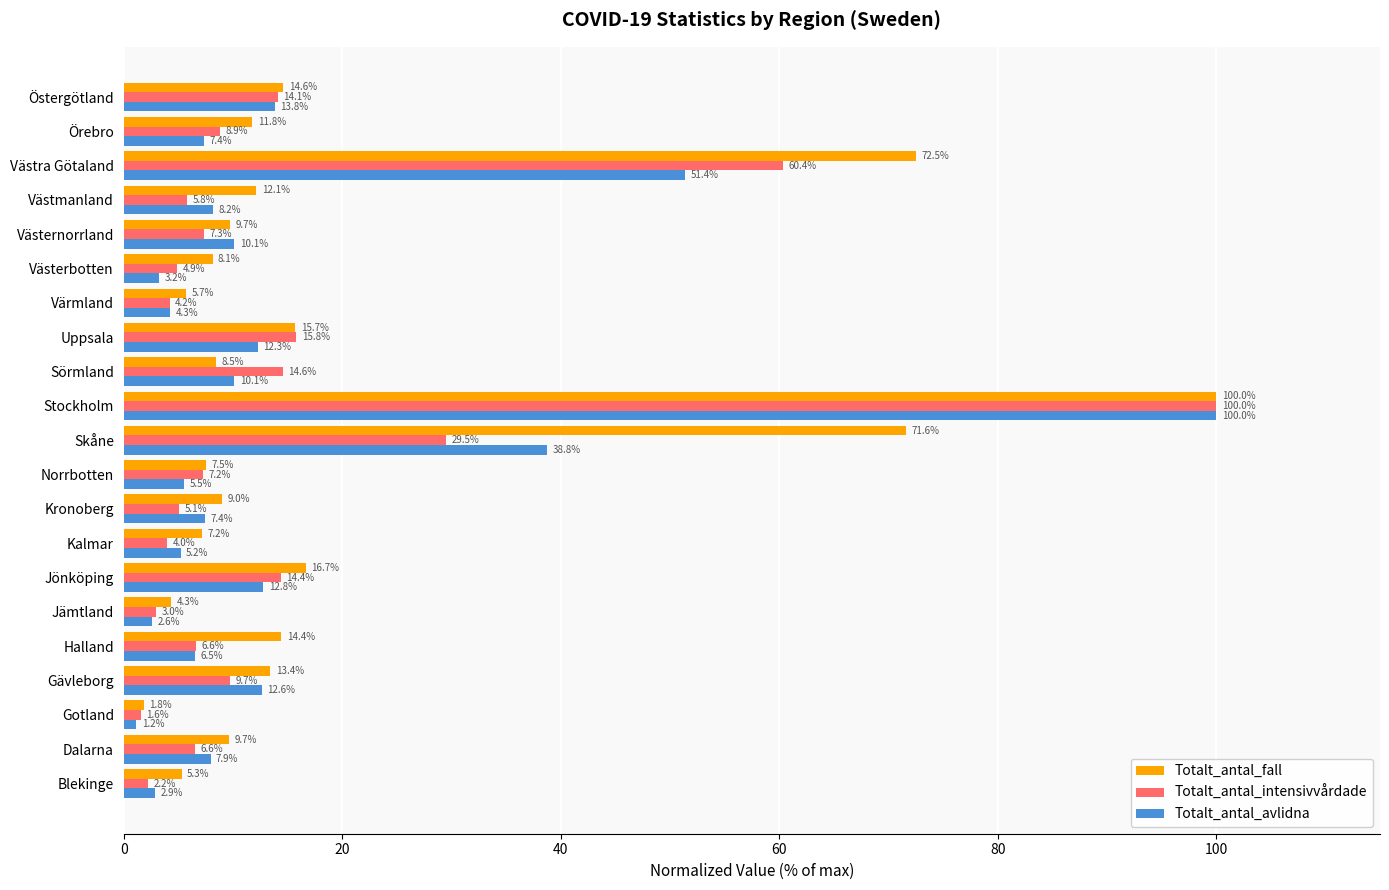

Which series changed the most between Jönköping and Sörmland?

Totalt_antal_fall